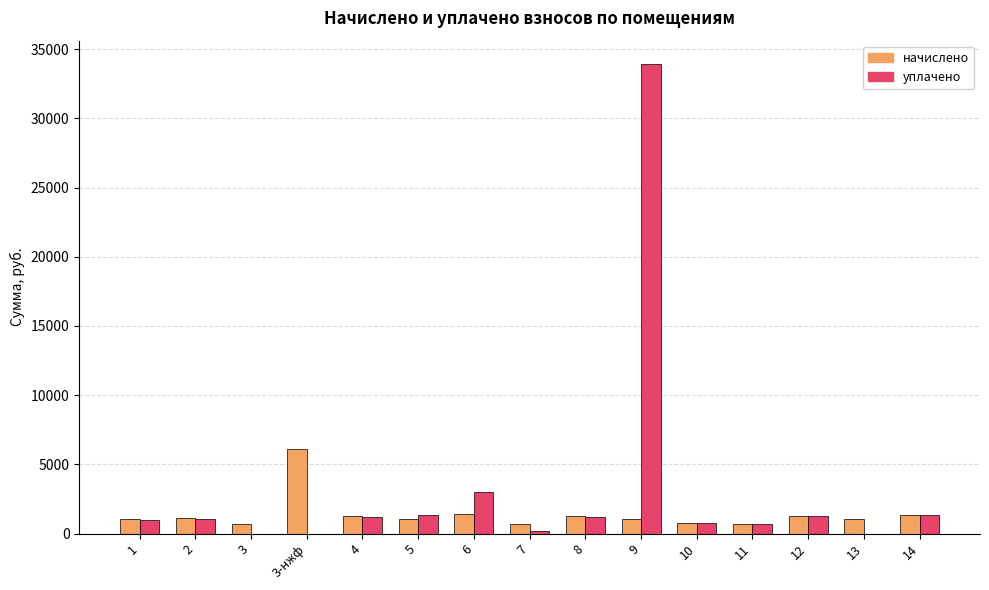

What is the average value of the уплачено series?

3126.9